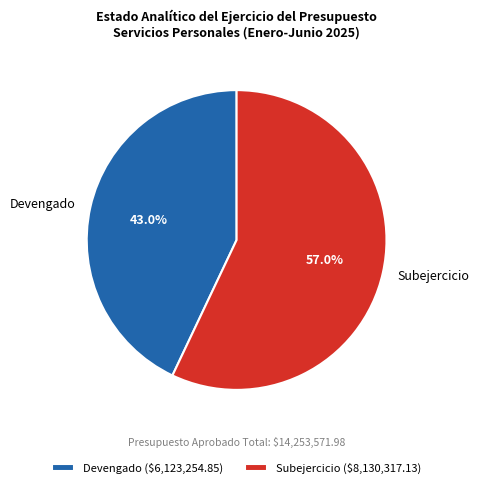

To the nearest percent, what is the difference between the largest and smallest slice percentages?

14%